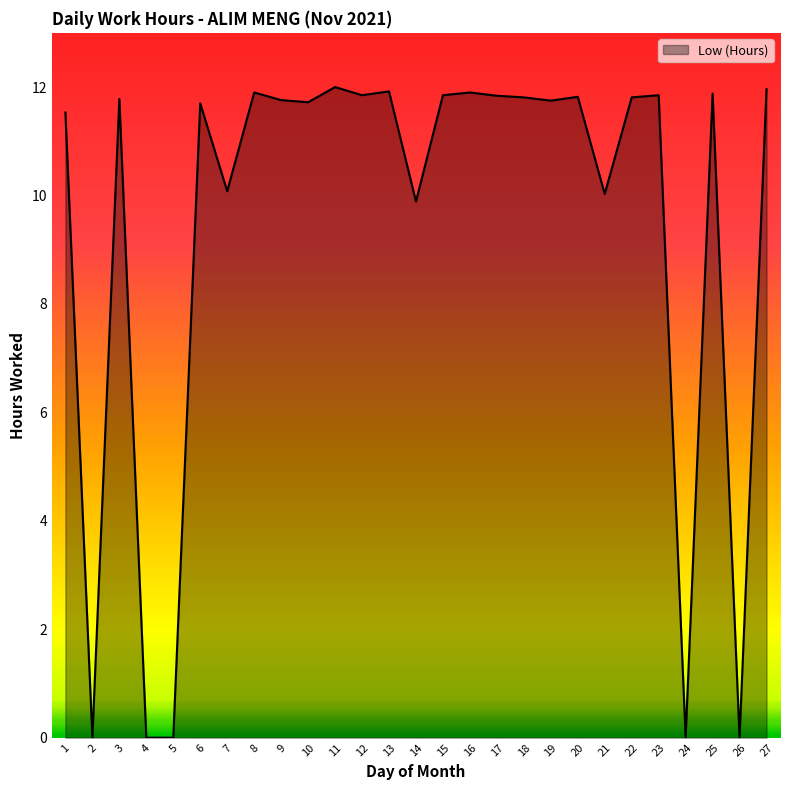

What is the greatest value displayed?

12.0